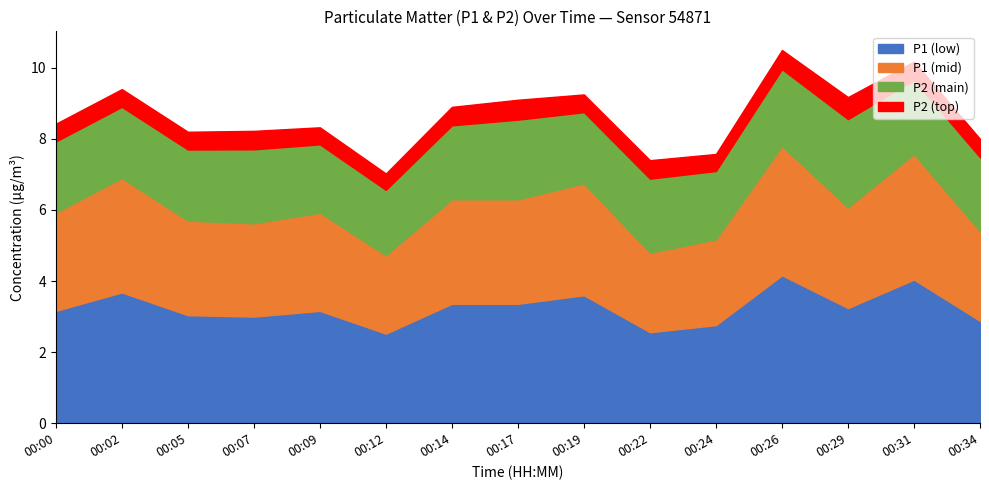

True or false: P1 (low) has a value of 3.2 at 00:00.

True